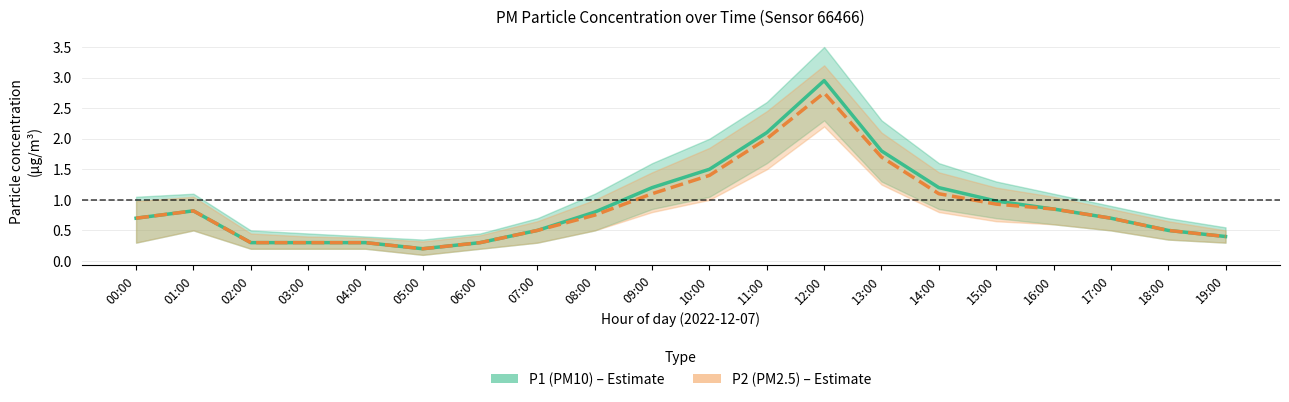

What is the highest value of the P2 (PM2.5) series?

2.8